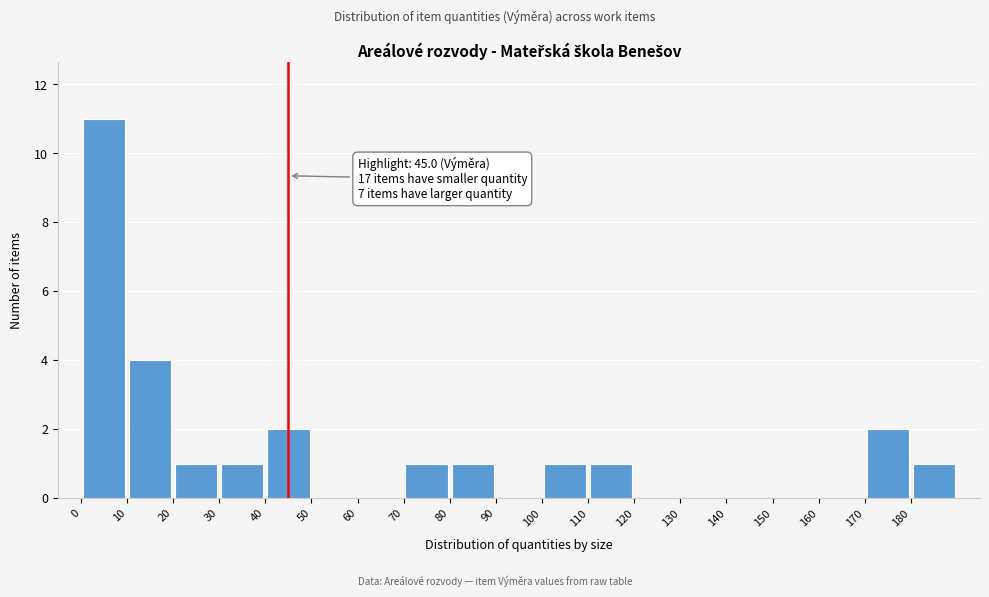

Which range on the x-axis has the tallest bar?

0 to 10